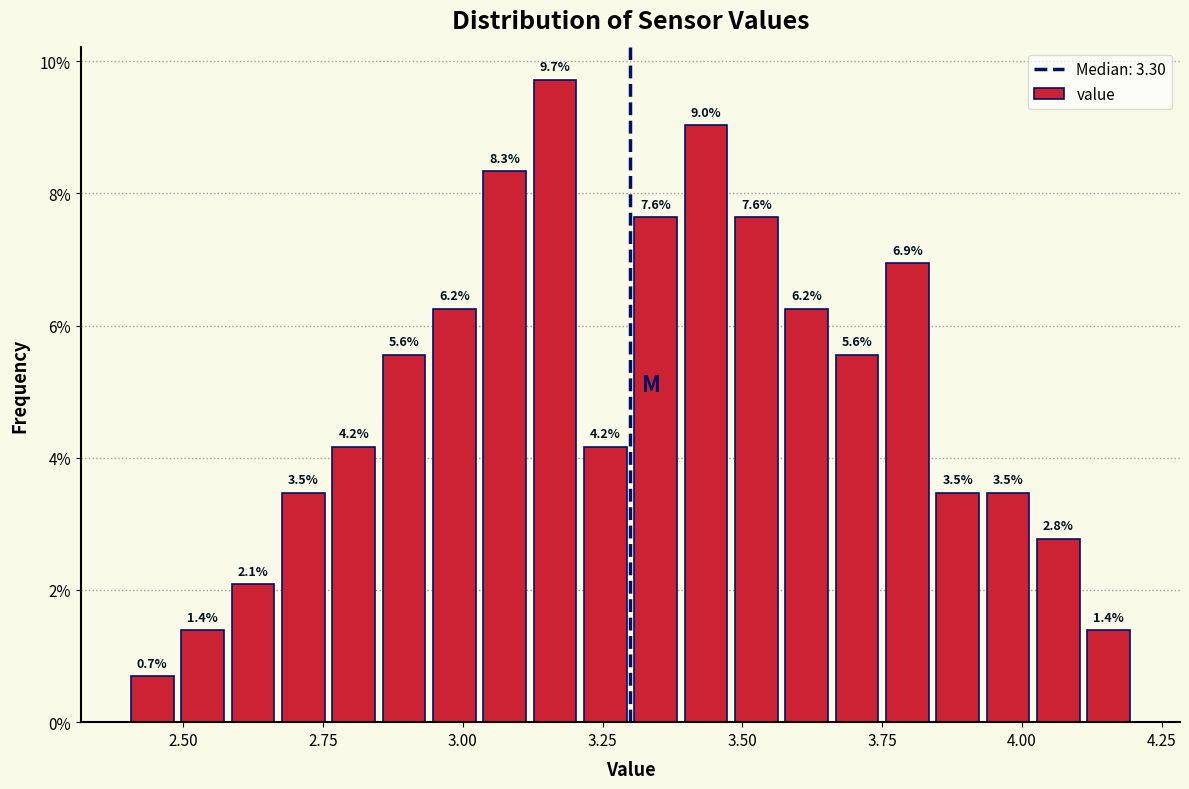

Around what value on the x-axis is the tallest bar? Give the approximate position of its centre, as read against the axis.

3.15